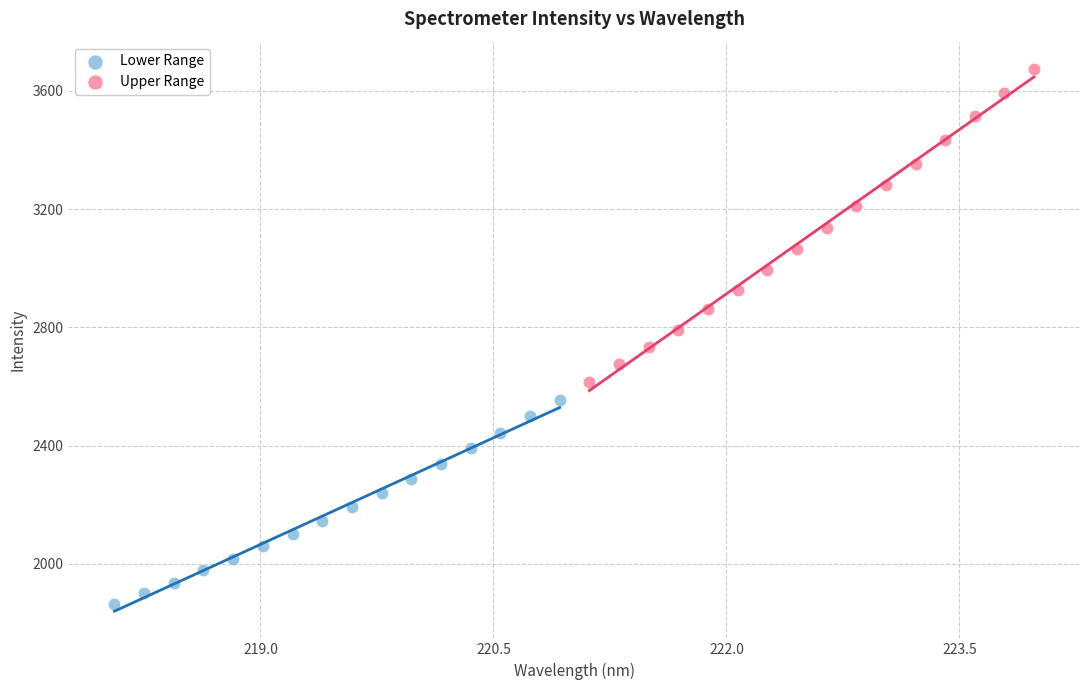

Which series contains the lowest Y value?

Lower Range